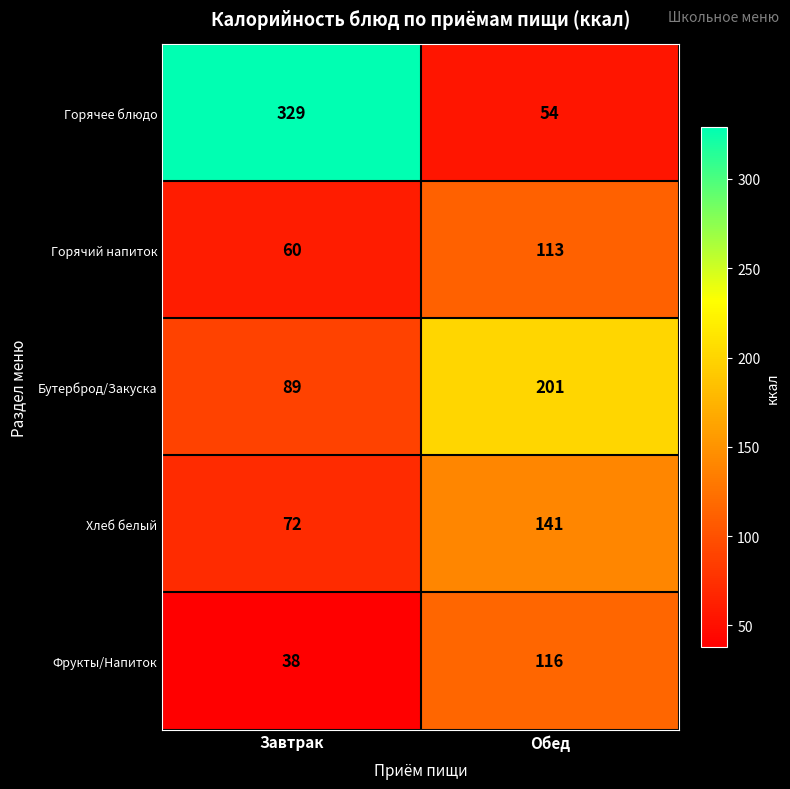

The value of Фрукты/Напиток at Обед is 116. True or false?

True